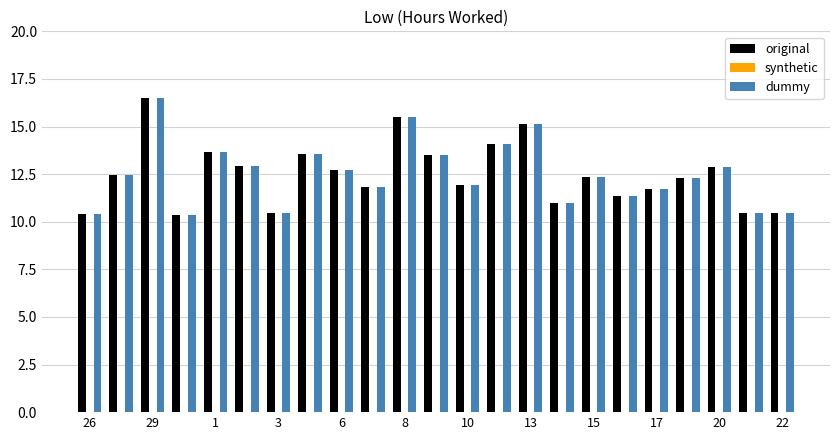

Are the bars horizontal?

No